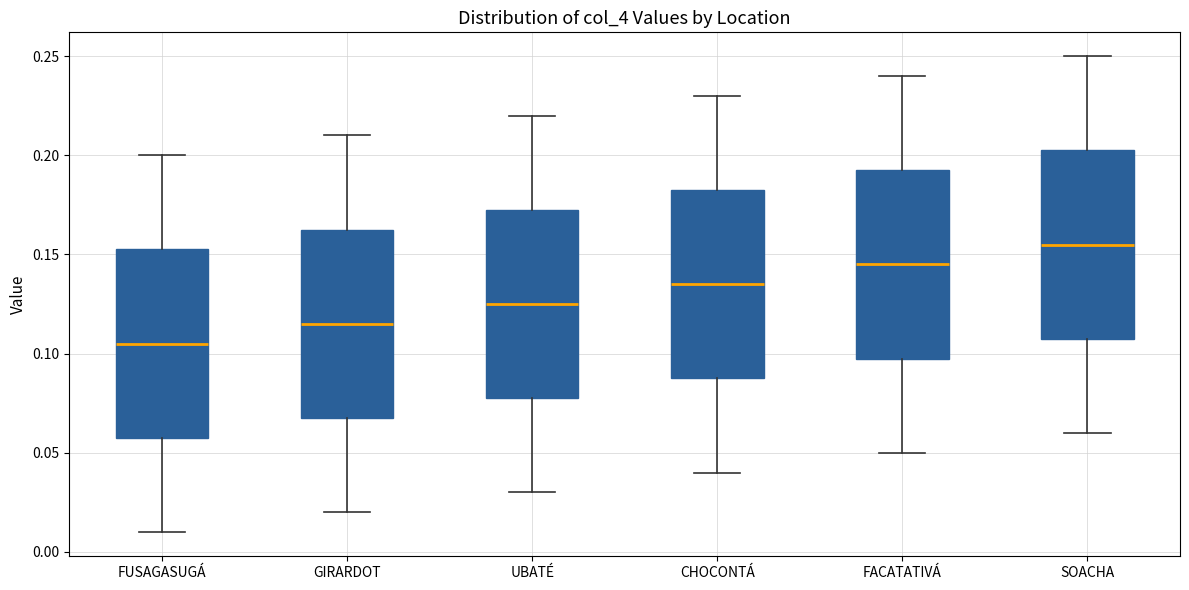

Reading left to right, transcribe this box plot: for each box, give where its median line is, the range the box spans, and where its two whiskers end, as read against the y-axis. The values are not printed on the chart, so give them approximately, as read against the axis.

FUSAGASUGÁ: median 0.105, box 0.060 to 0.155, whiskers 0.010 to 0.200
GIRARDOT: median 0.115, box 0.070 to 0.165, whiskers 0.020 to 0.210
UBATÉ: median 0.125, box 0.080 to 0.175, whiskers 0.030 to 0.220
CHOCONTÁ: median 0.135, box 0.090 to 0.185, whiskers 0.040 to 0.230
FACATATIVÁ: median 0.145, box 0.100 to 0.195, whiskers 0.050 to 0.240
SOACHA: median 0.155, box 0.110 to 0.205, whiskers 0.060 to 0.250